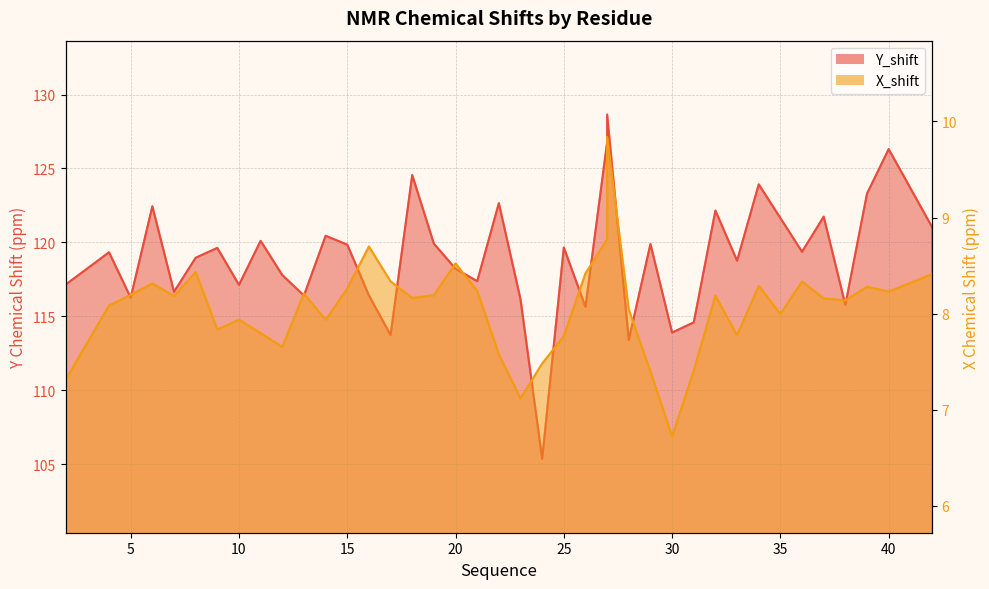

Count the number of data series in this chart.

2